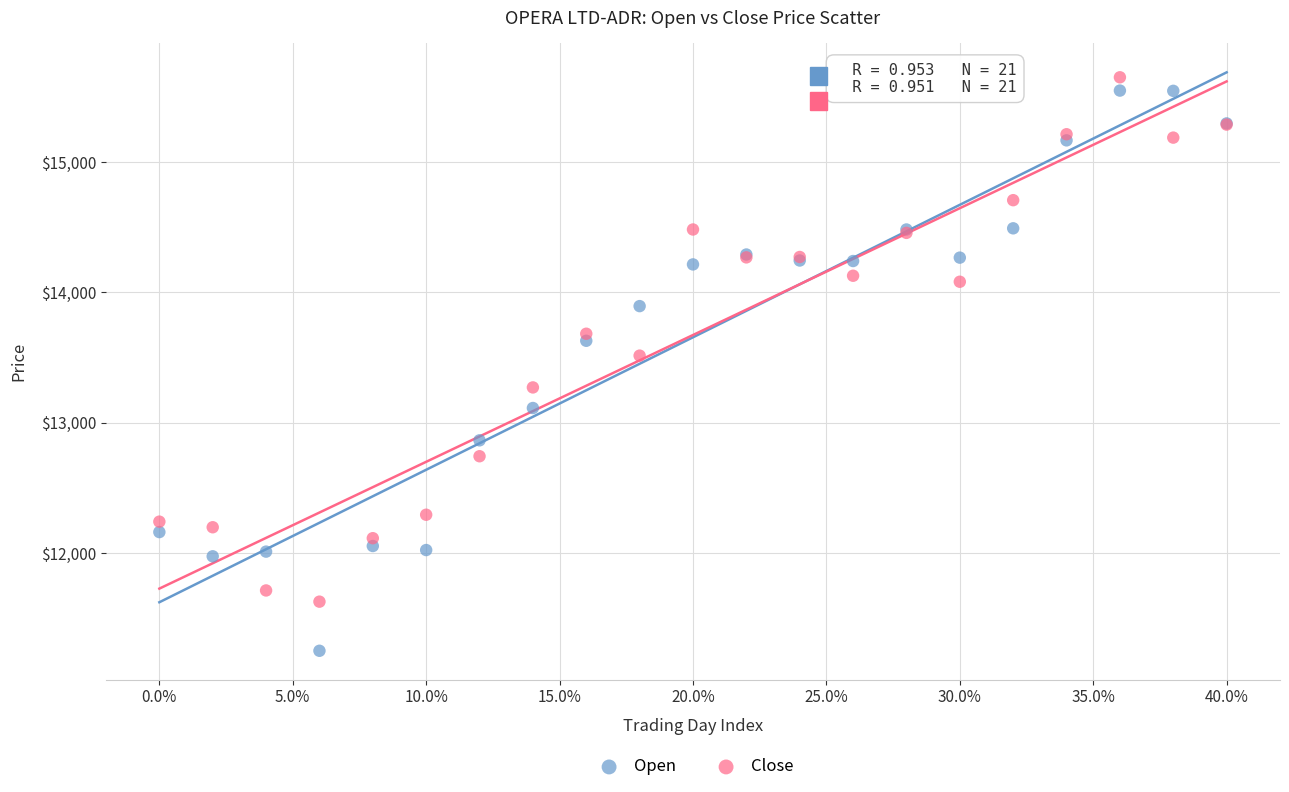

Across all series, what Y value is closest to 13450?

13515